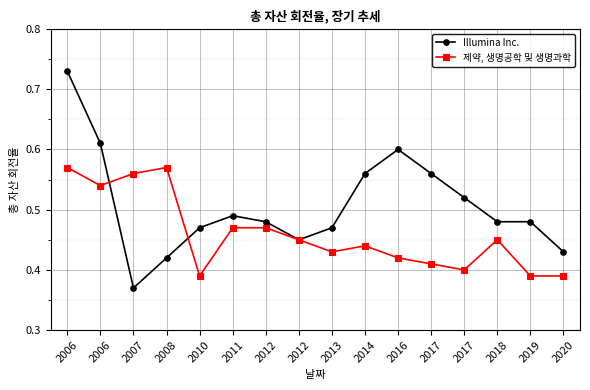

What is the value of the 제약, 생명공학 및 생명과학 point at the 9th from the left?

0.4